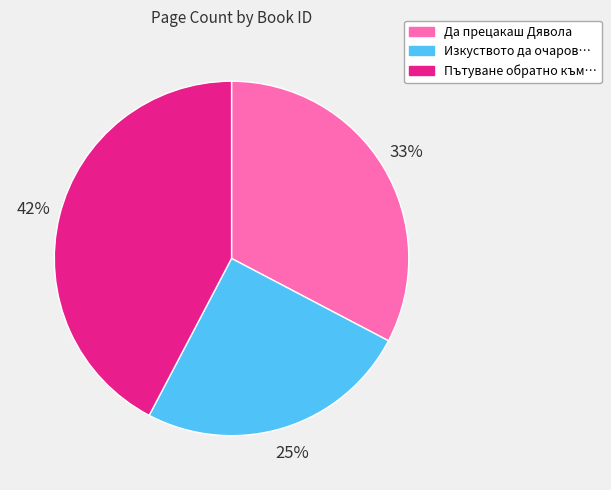

To the nearest percent, what is the difference between the Пътуване обратно към… and Изкуството да очаров… slice percentages?

17%